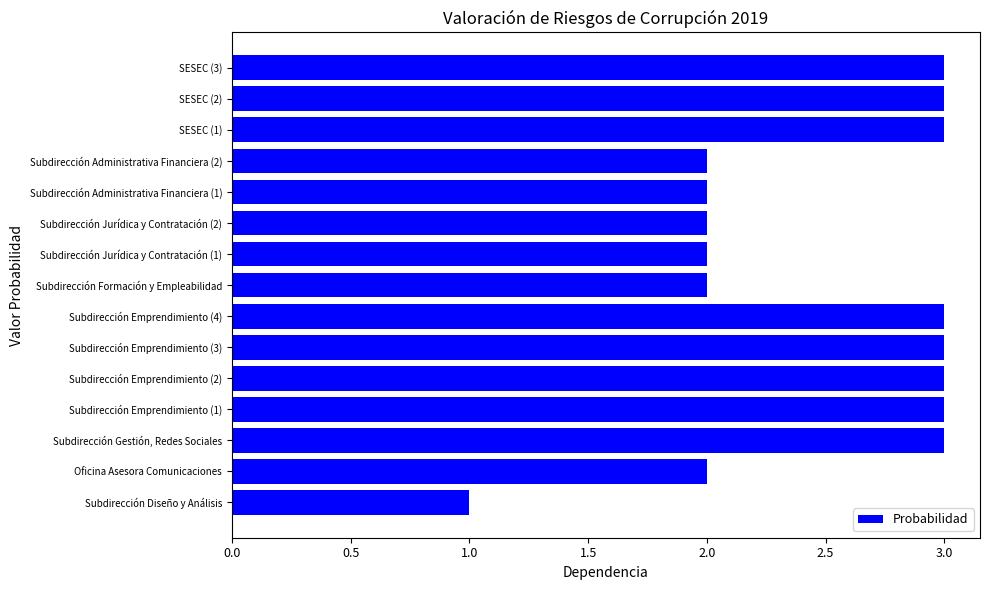

What is the change in value from Oficina Asesora Comunicaciones to Subdirección Emprendimiento (4)?

+1